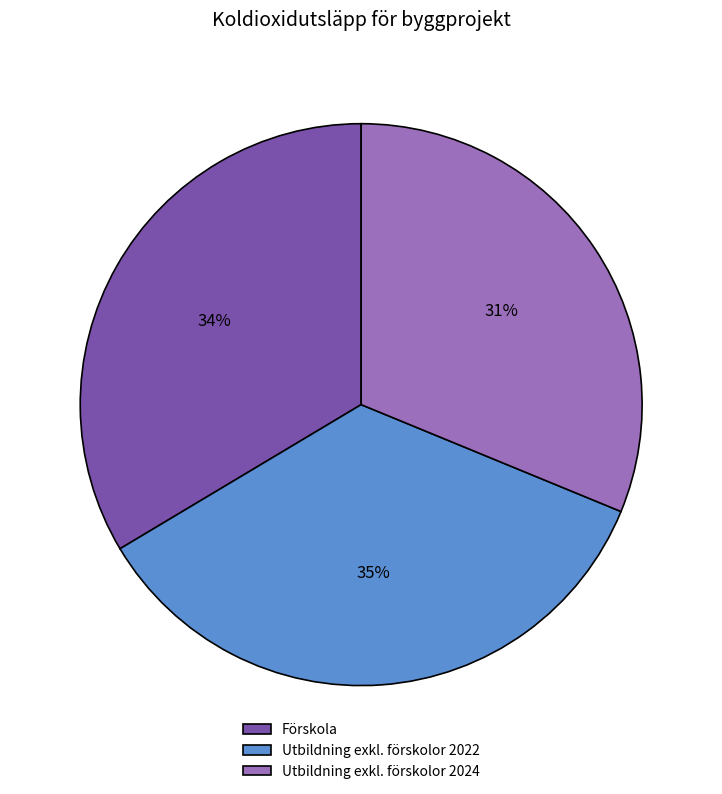

Between Förskola and Utbildning exkl. förskolor 2024, which is larger?

Förskola